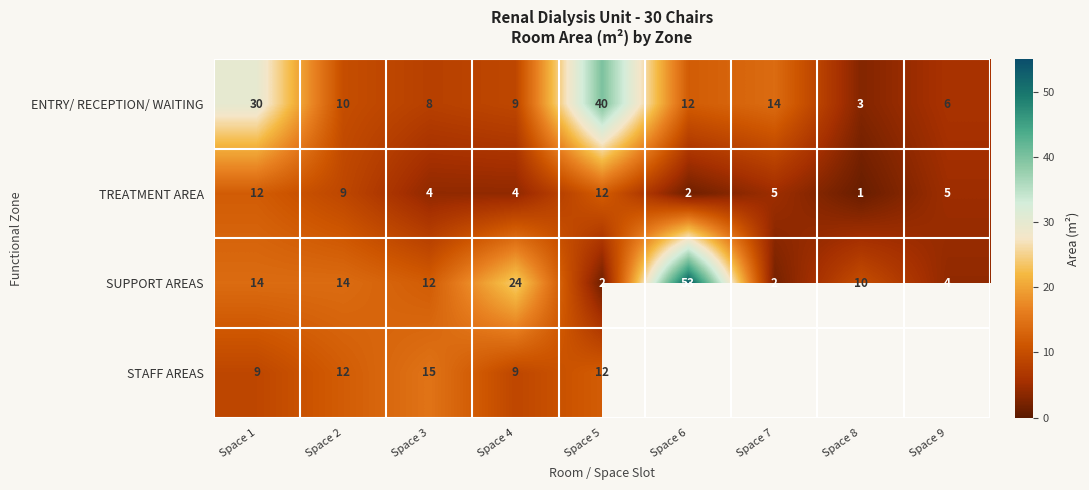

What is the maximum value for SUPPORT AREAS?

53